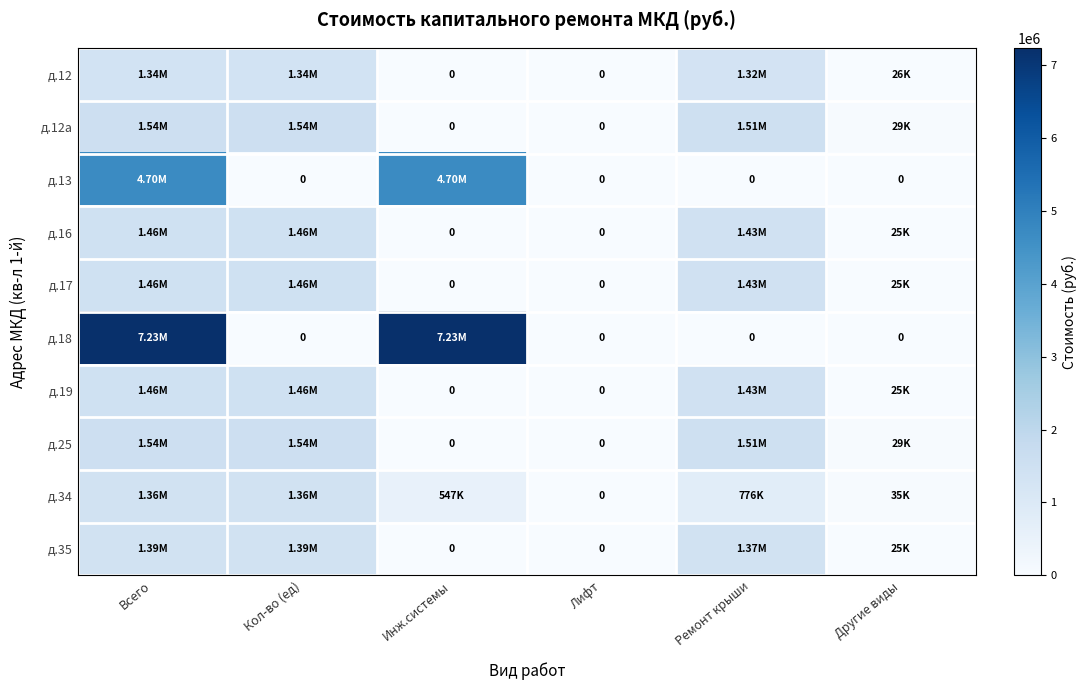

What is the total value across all series at Другие виды?

220118.8